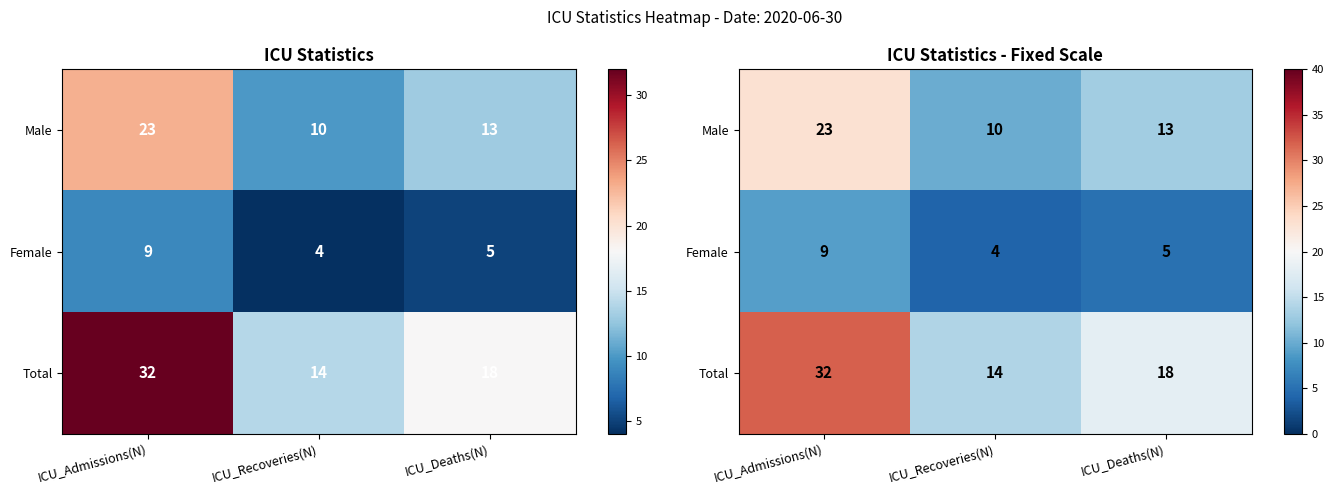

What is the spread (max minus min) of values at ICU_Recoveries(N)?

10